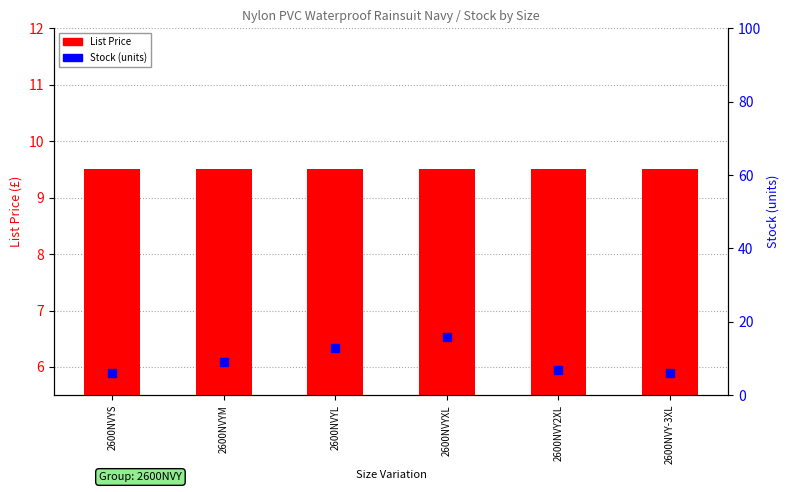

Which series contains the lowest Y value?

Stock